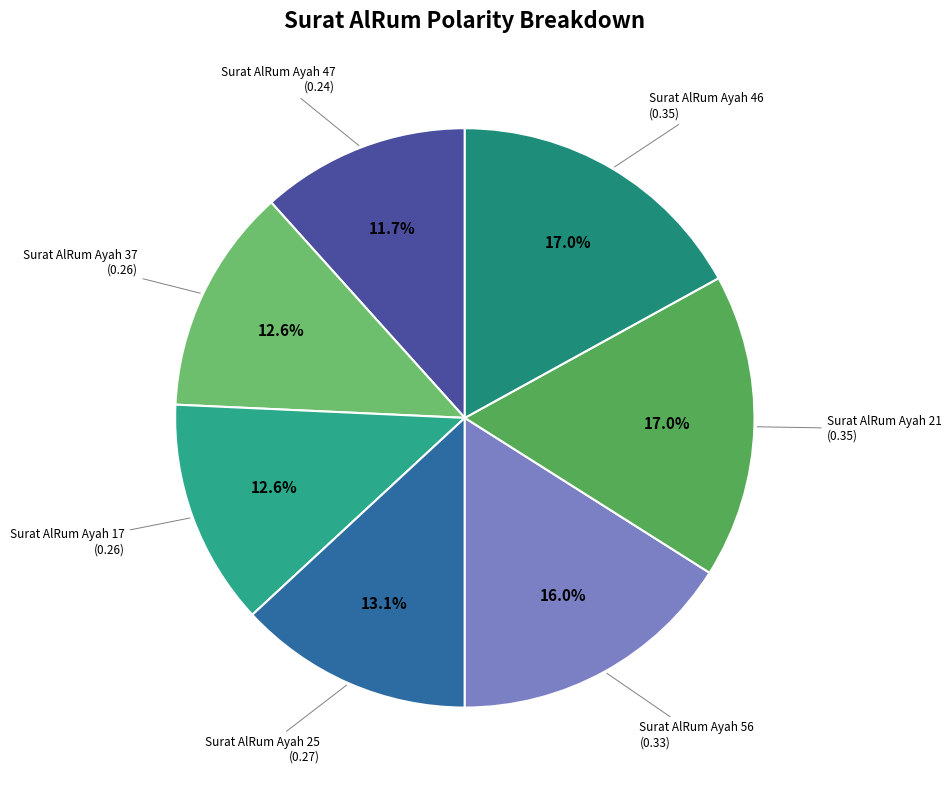

How many segments does this pie chart have?

7